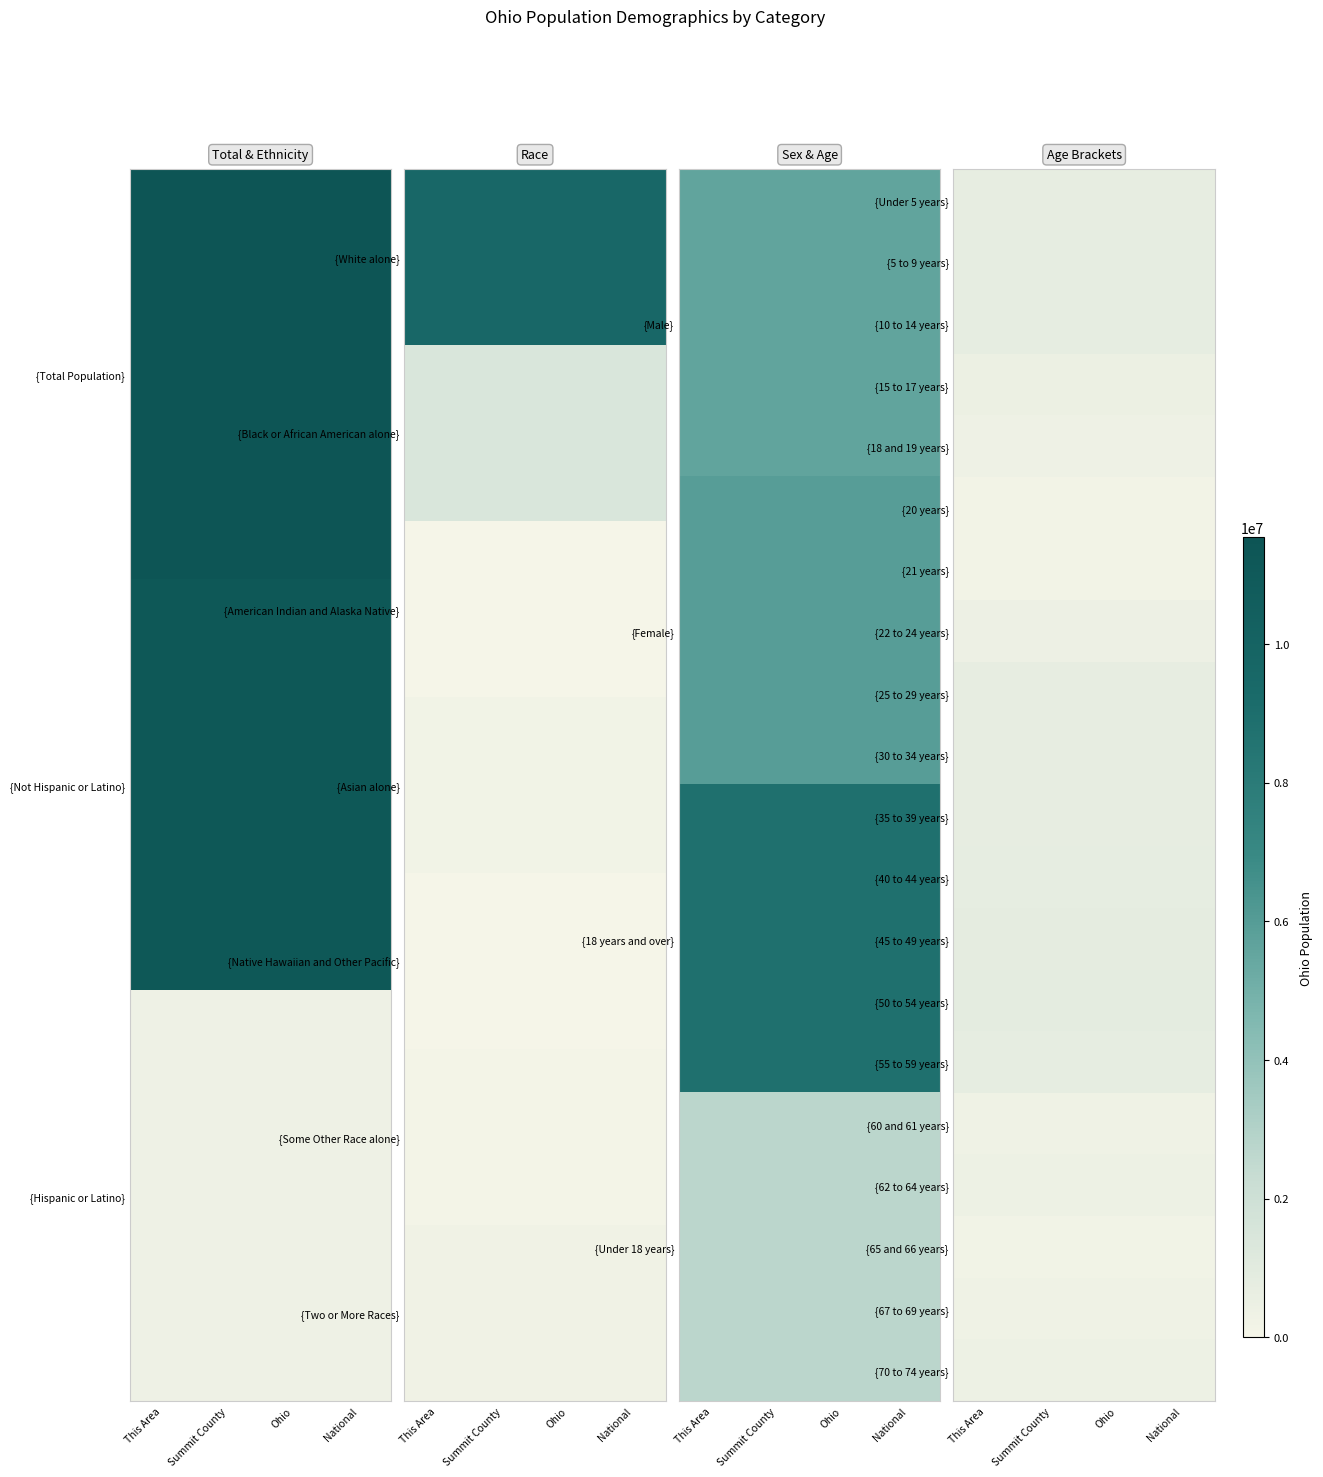

How many categories are shown in the chart?

4